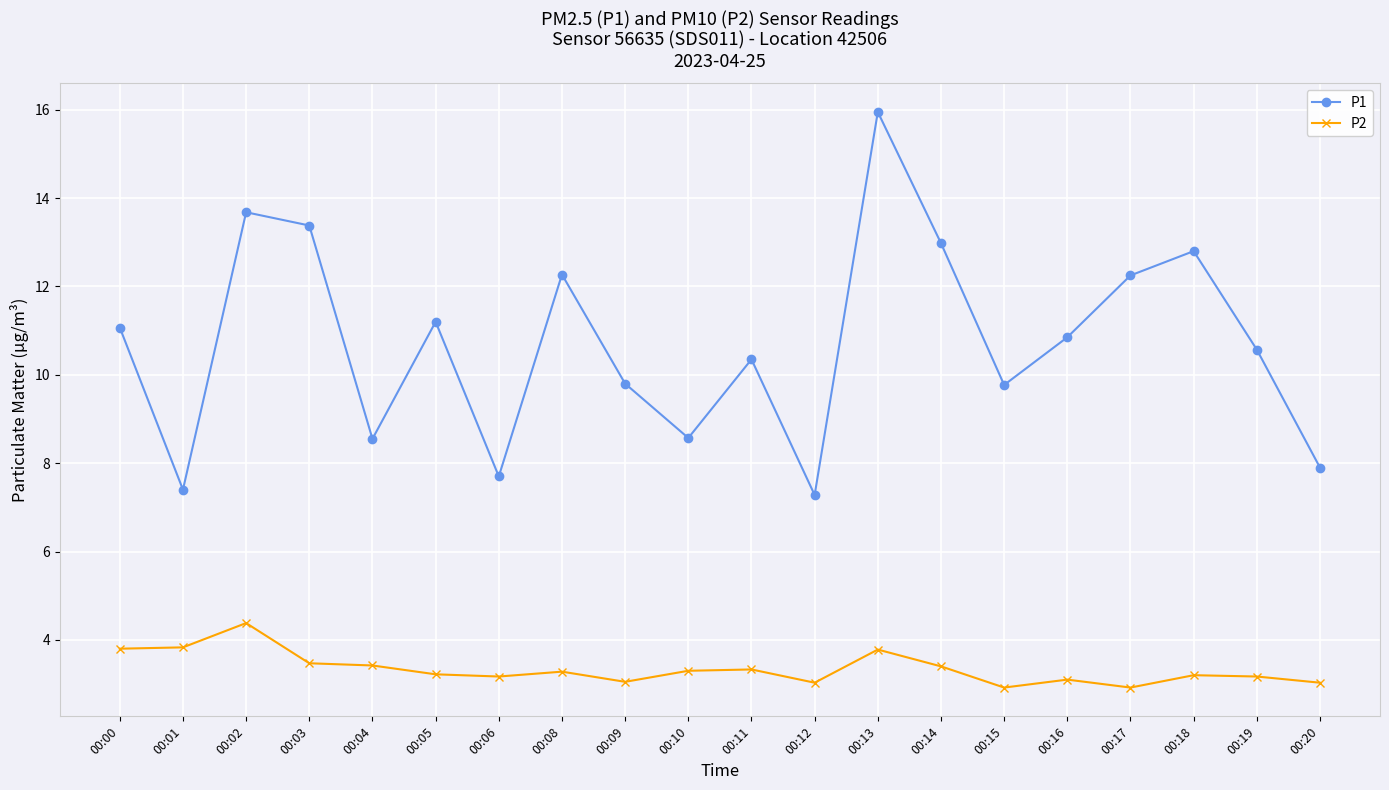

Where does the P1 series first go above 10?

00:00